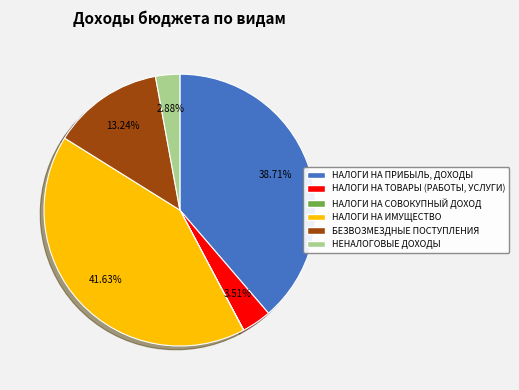

Is there any slice that represents more than half of the pie?

No